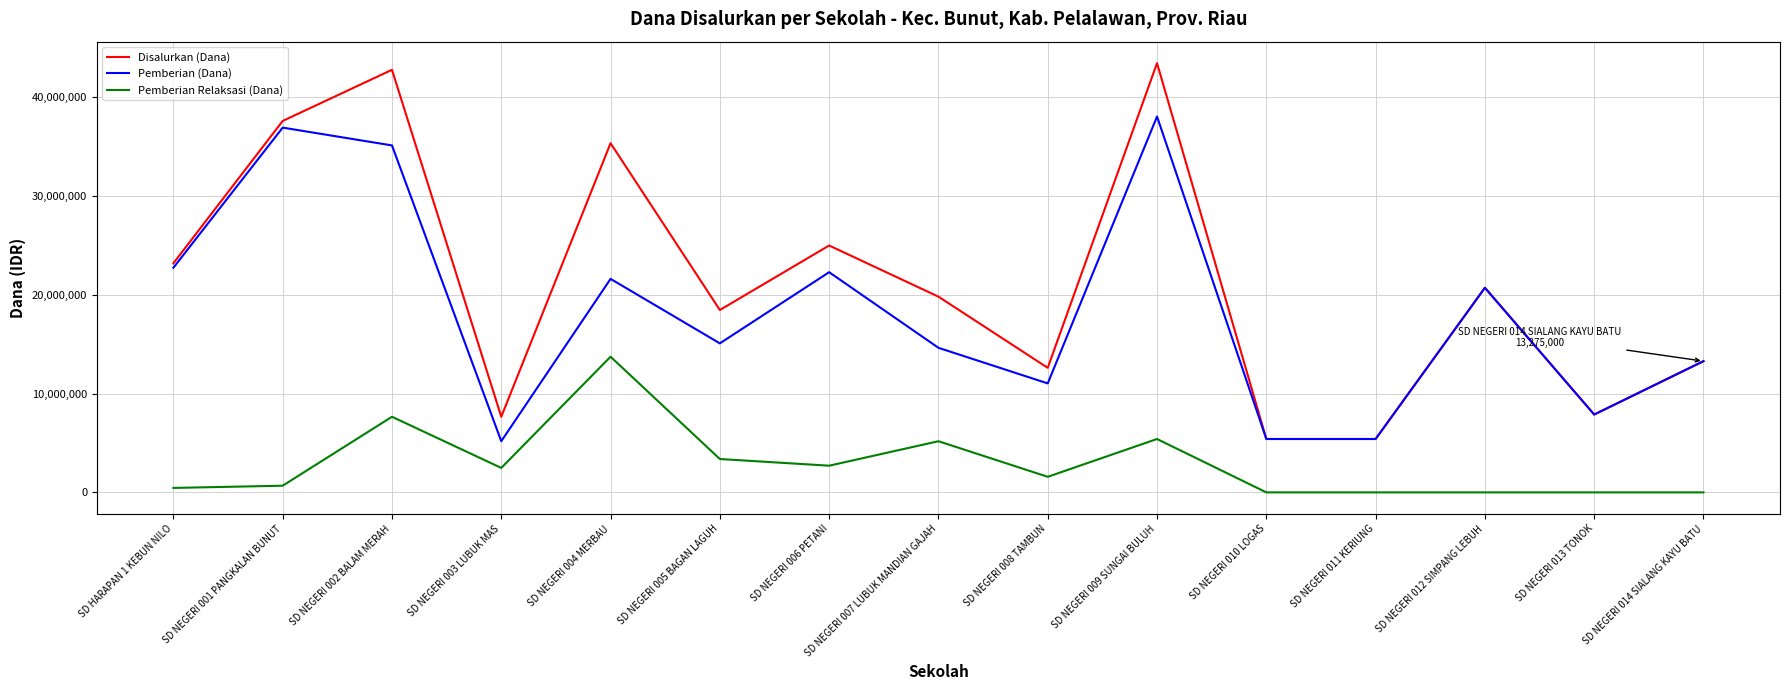

What is the difference between the maximum and minimum values in the Pemberian (Dana) series?

32850000